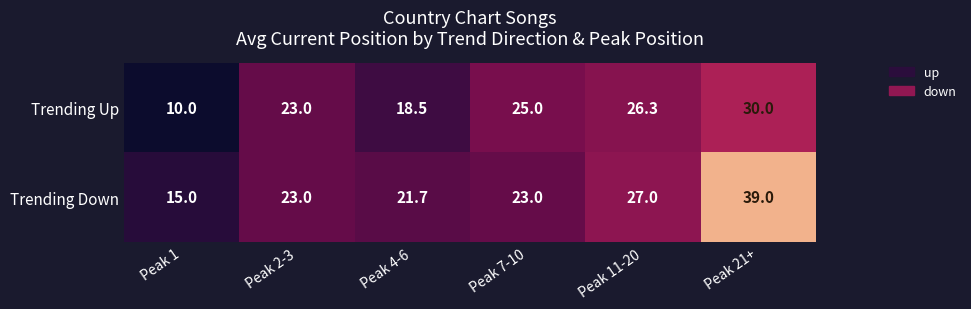

What is the approximate value of Trending Up at Peak 4-6?

18.5